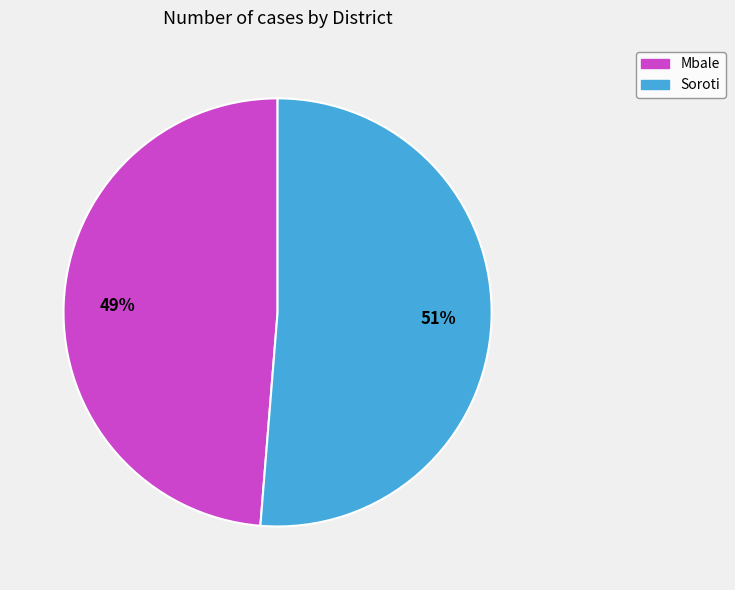

Which slice is the largest?

Soroti